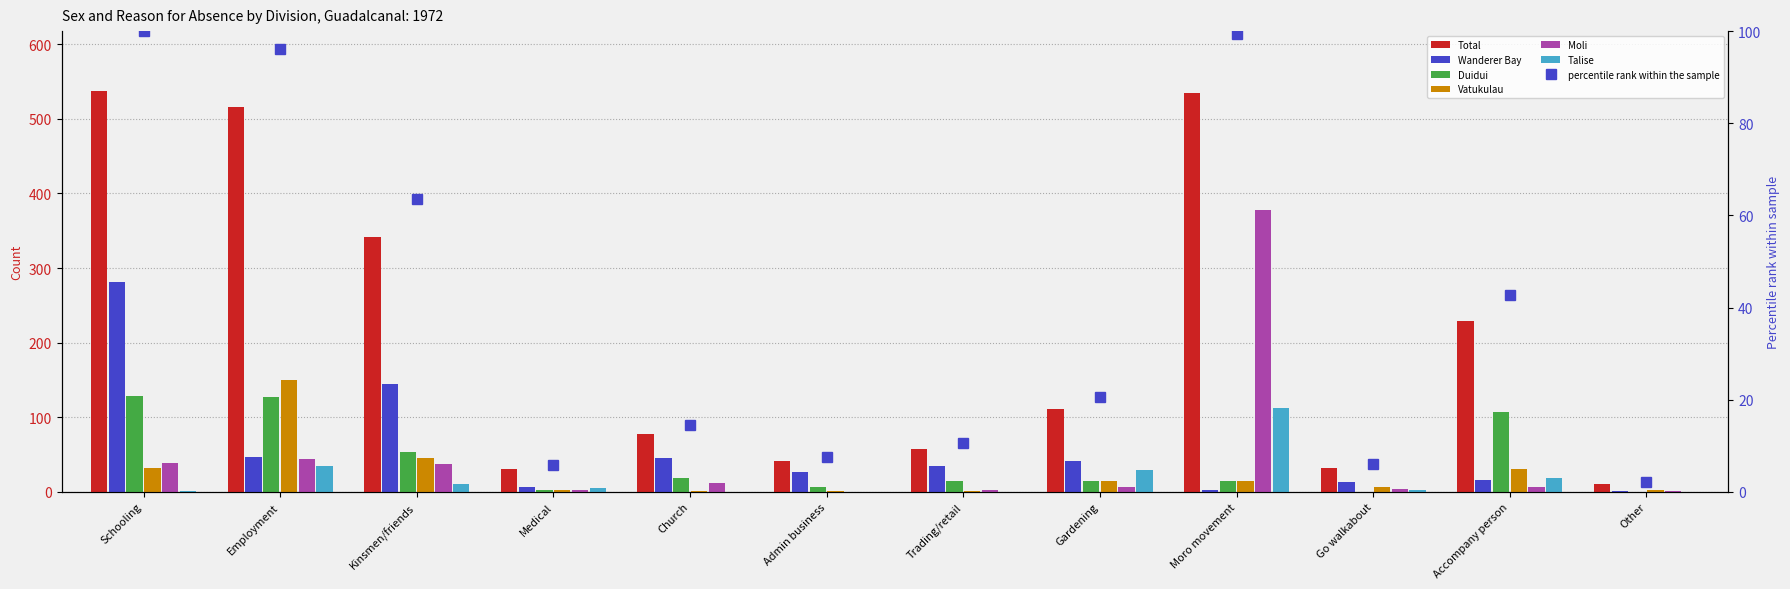

True or false: Wanderer Bay has a value of 47 at Employment.

True